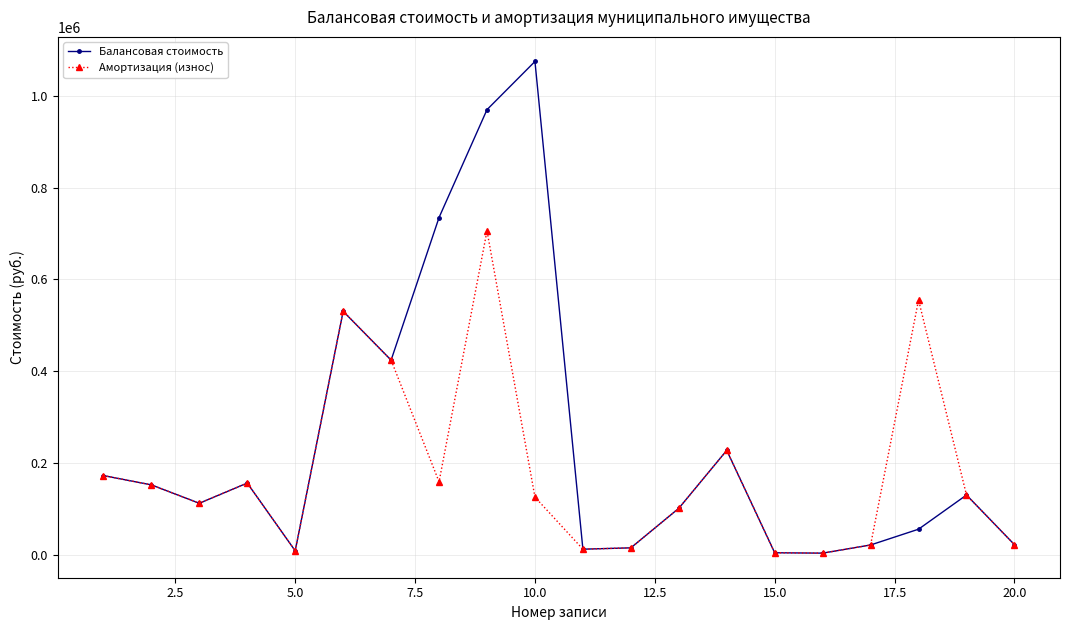

What is the value of the Амортизация (износ) point at the 1st from the left?

172380.0